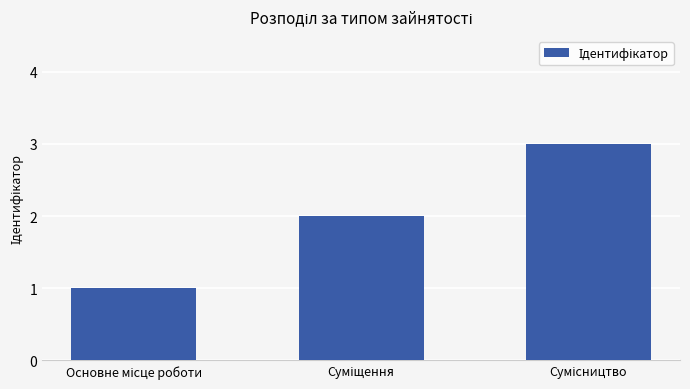

What is the greatest value displayed?

3